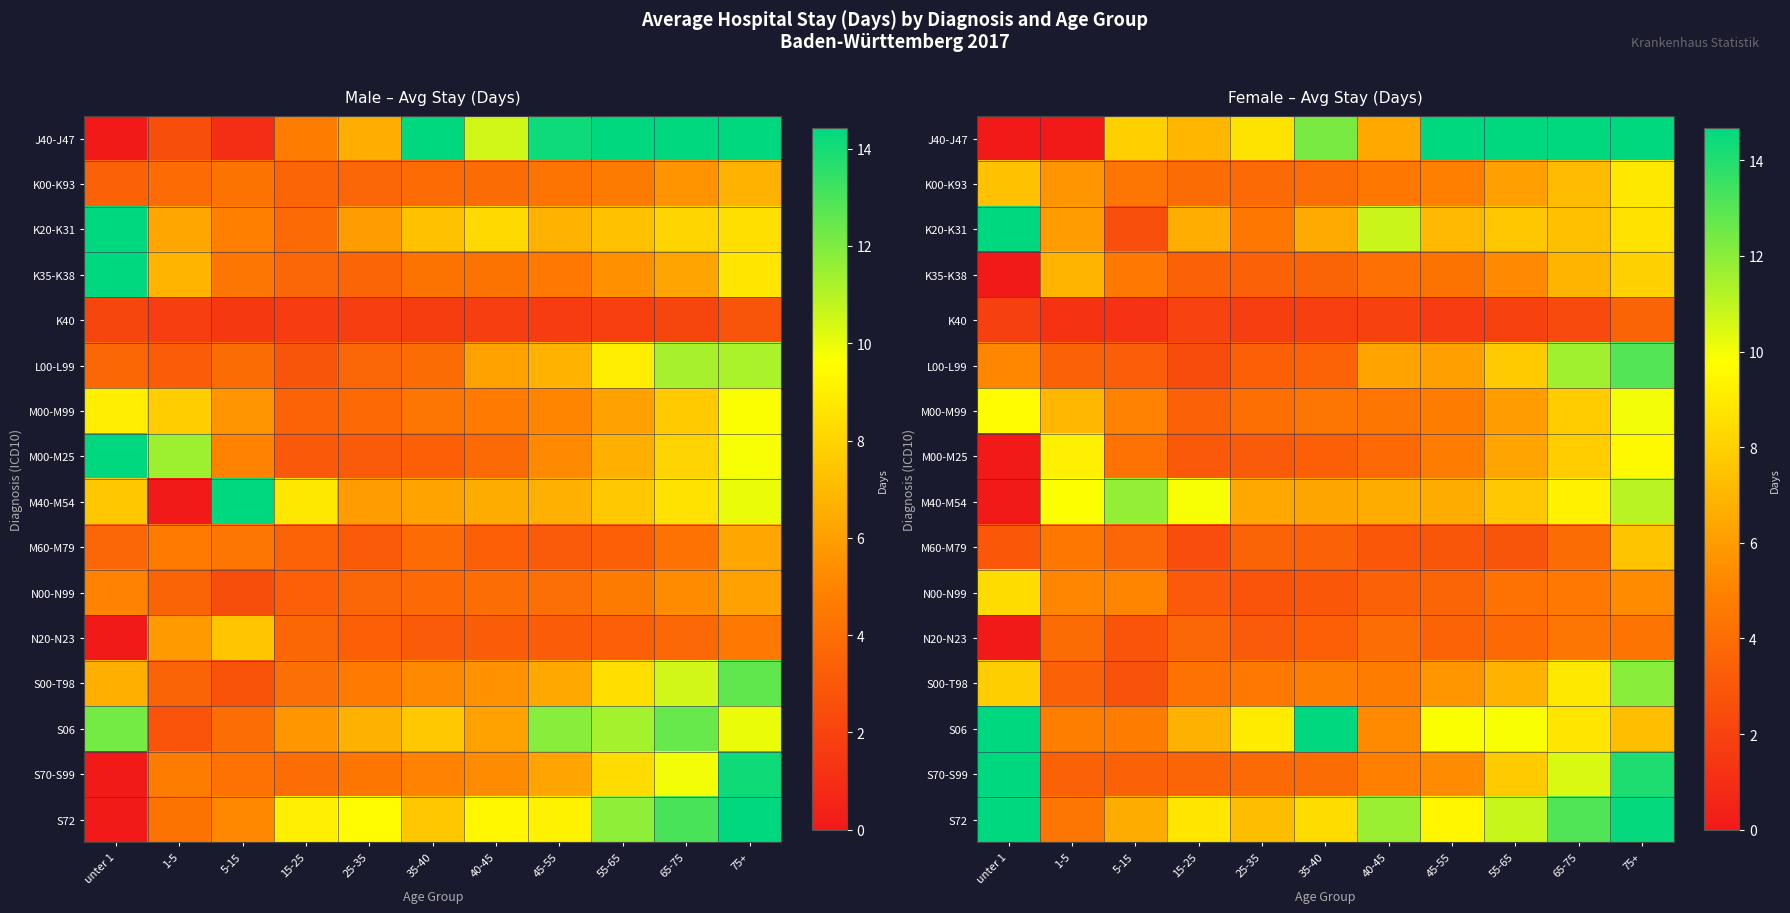

How many data points in S06 are less than 8?

5